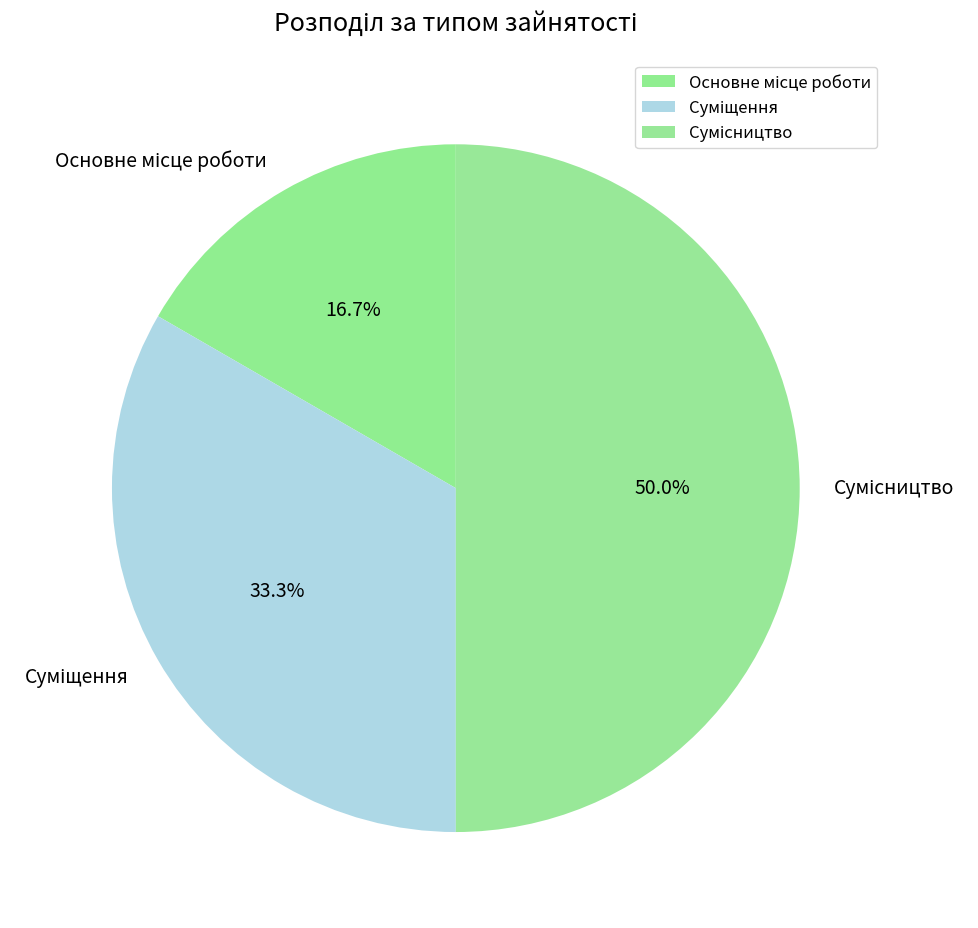

Combined, what portion of the pie is Основне місце роботи and Сумісництво?

66.7%